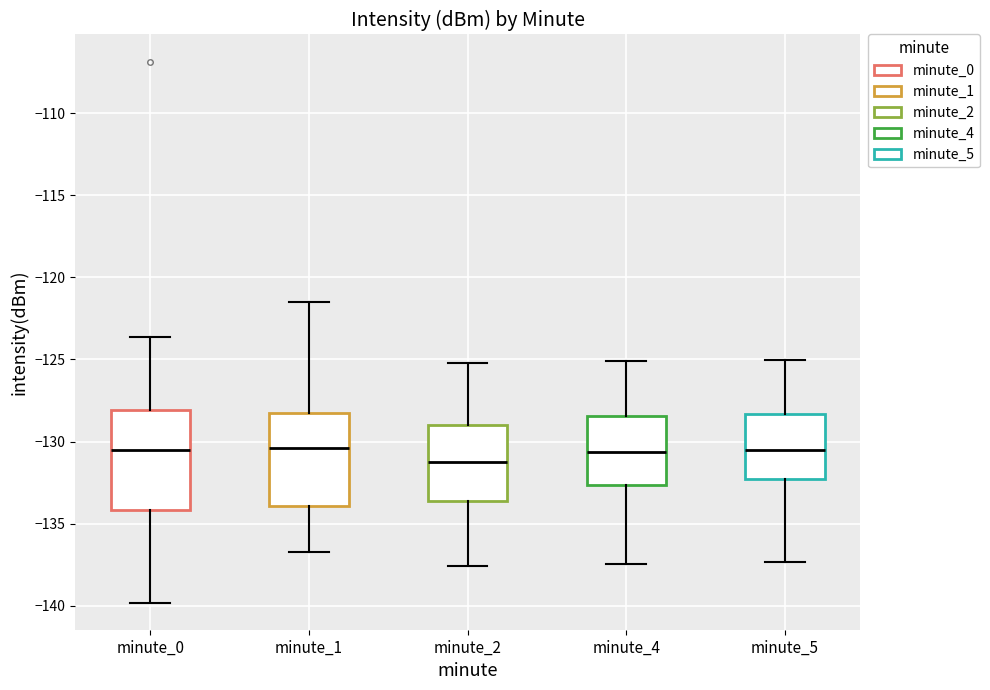

Reading left to right, read every box against the y-axis: the position of its median line, the range the box covers, and the ends of its whiskers. The values are not printed on the chart, so give them approximately, as read against the axis.

minute_0: median -130.5, box -134.0 to -128.0, whiskers -140.0 to -123.5
minute_1: median -130.5, box -134.0 to -128.5, whiskers -136.5 to -121.5
minute_2: median -131.0, box -133.5 to -129.0, whiskers -137.5 to -125.0
minute_4: median -130.5, box -132.5 to -128.5, whiskers -137.5 to -125.0
minute_5: median -130.5, box -132.5 to -128.5, whiskers -137.5 to -125.0